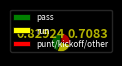

Which slice is the largest?

pass